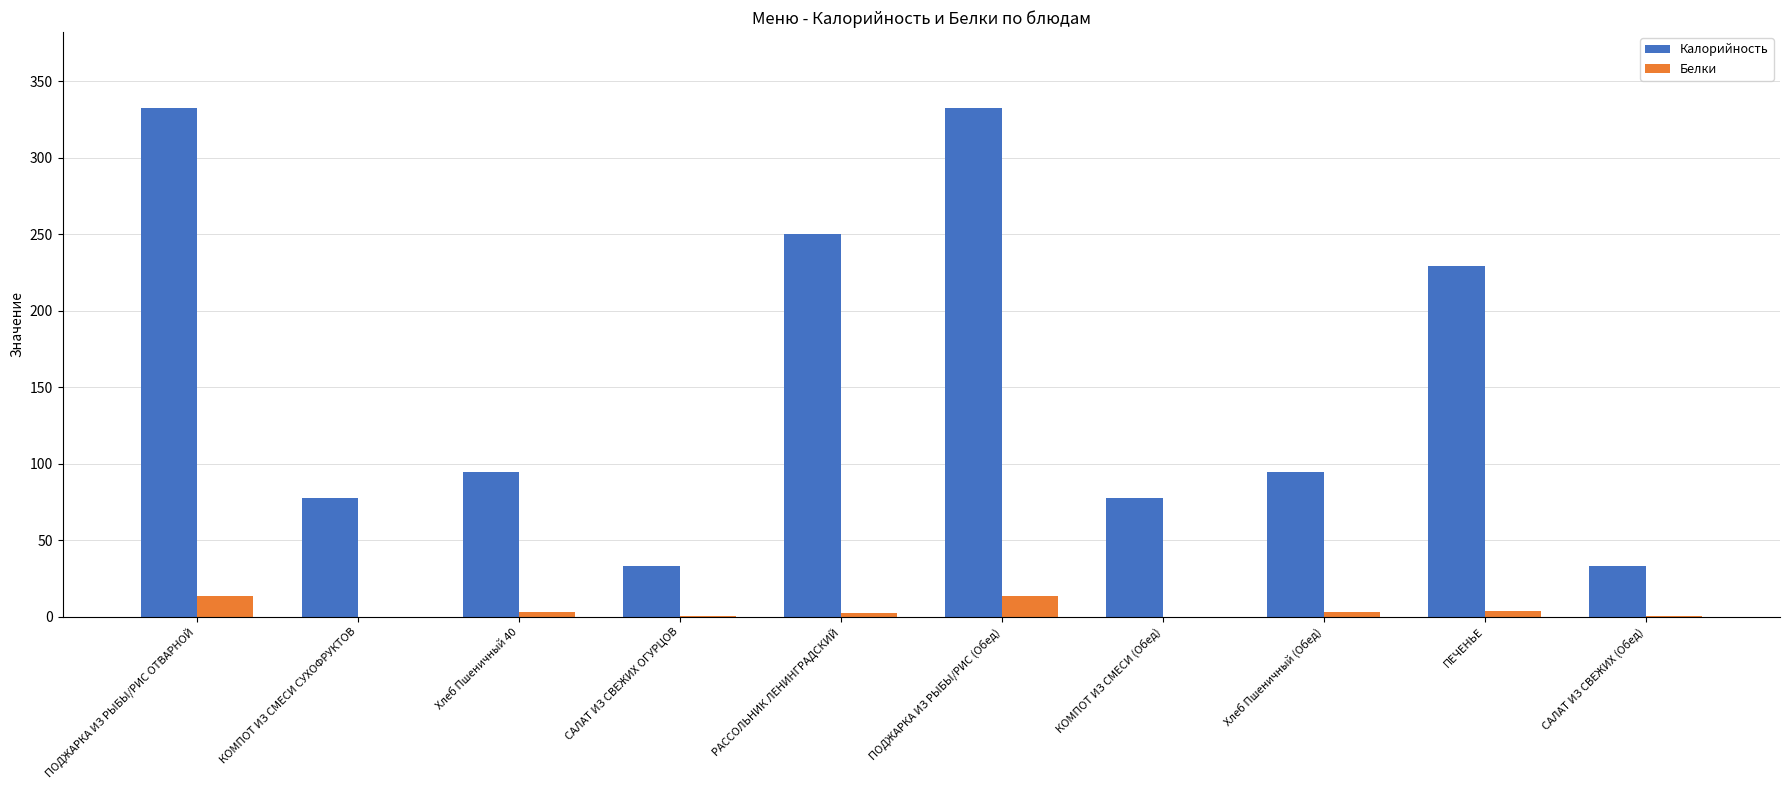

Are the bars horizontal?

No